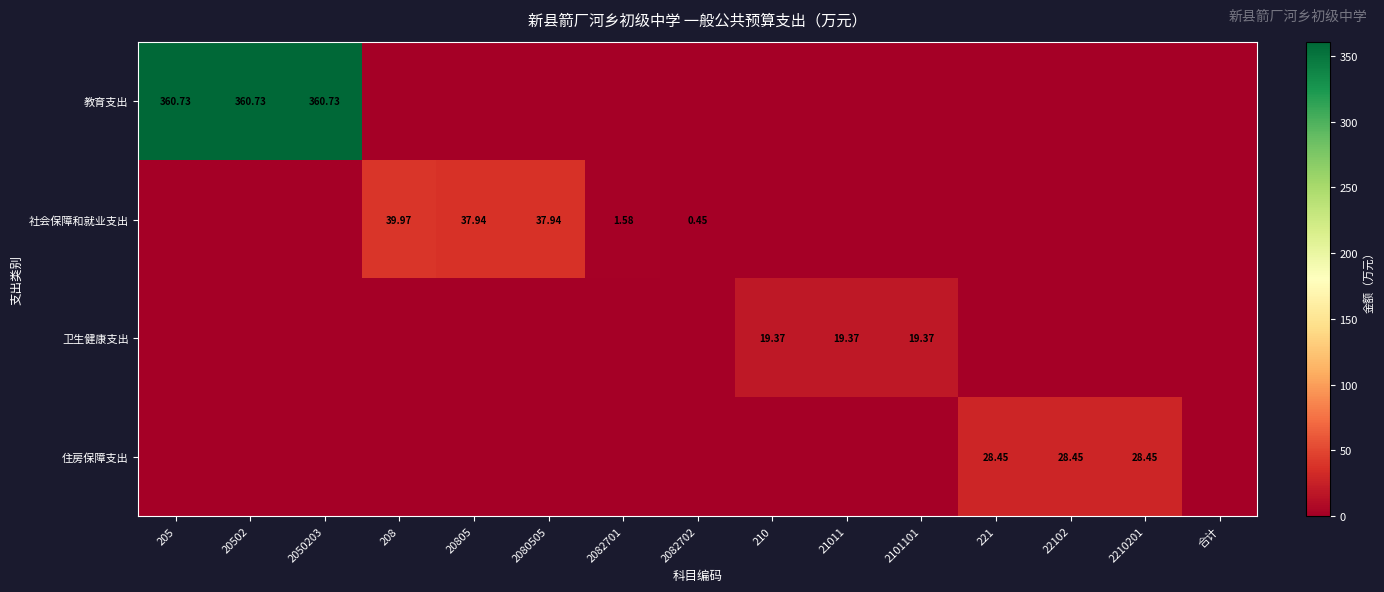

The 社会保障和就业支出 series shows 69.4 at 208. True or false?

False